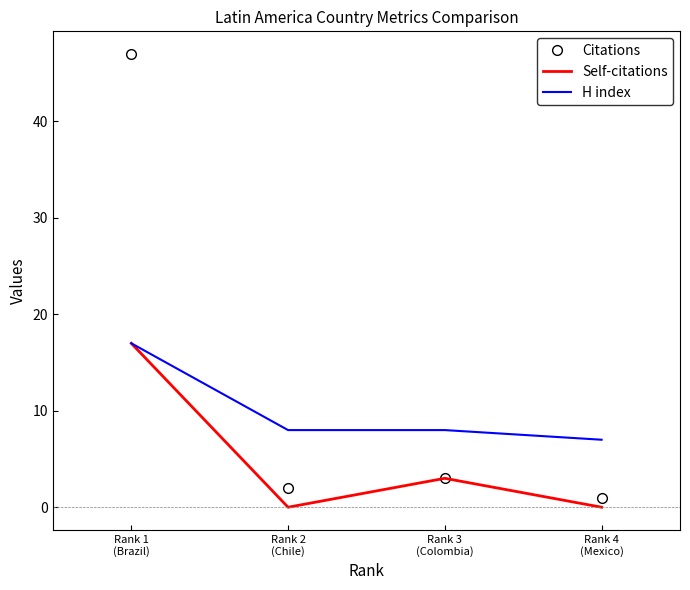

At which label does H index reach its peak?

Rank 1
(Brazil)